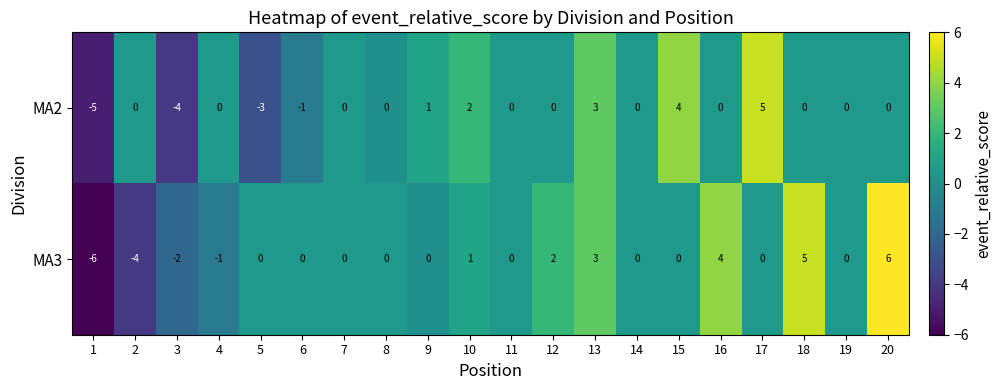

List the series in order of their overall mean, lowest first.

MA2, MA3